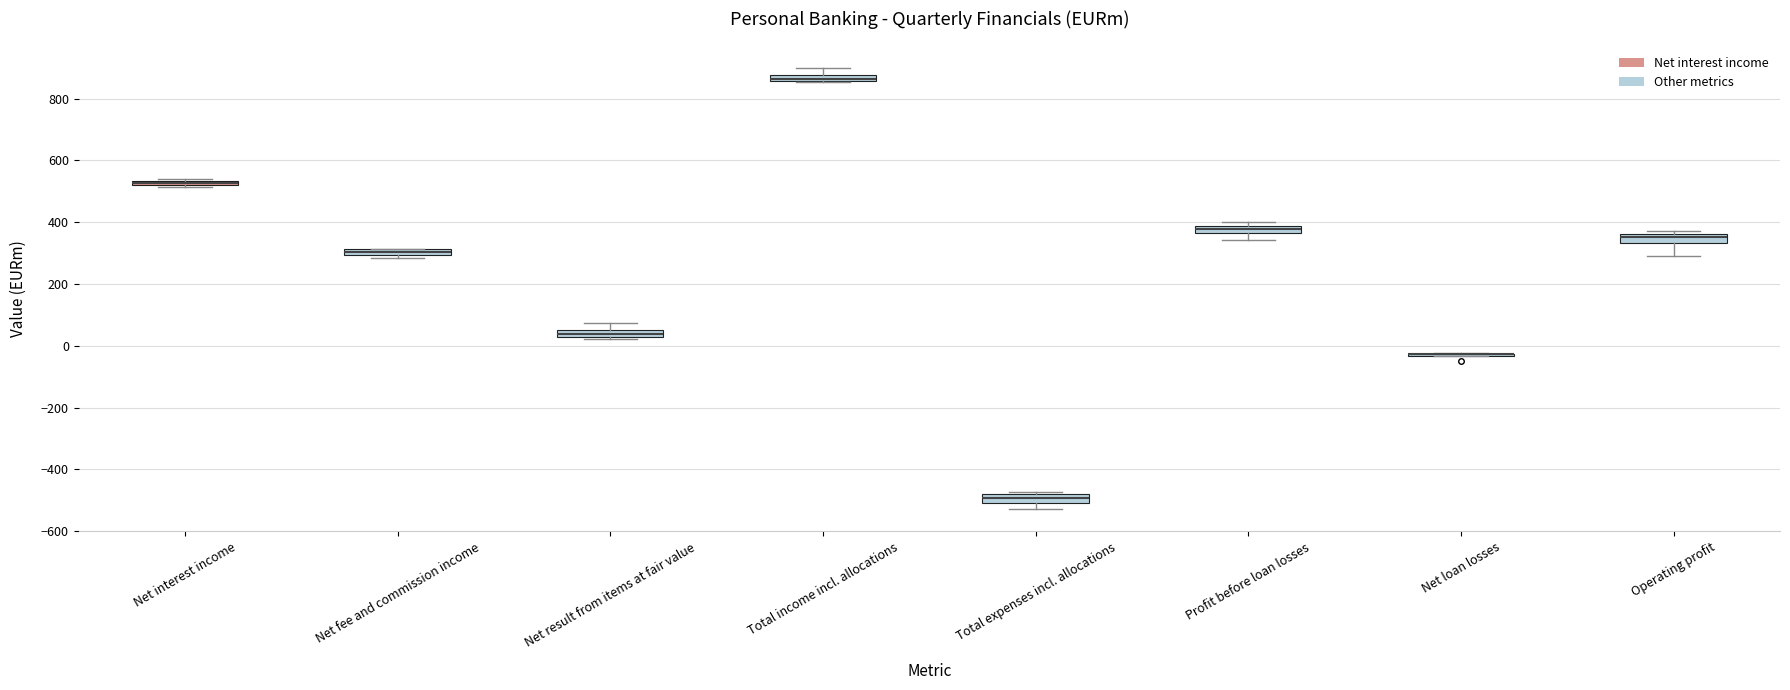

Where is the lower edge of the box for Total income incl. allocations on the y-axis? The values are not printed on the chart, so give them approximately, as read against the axis.

860